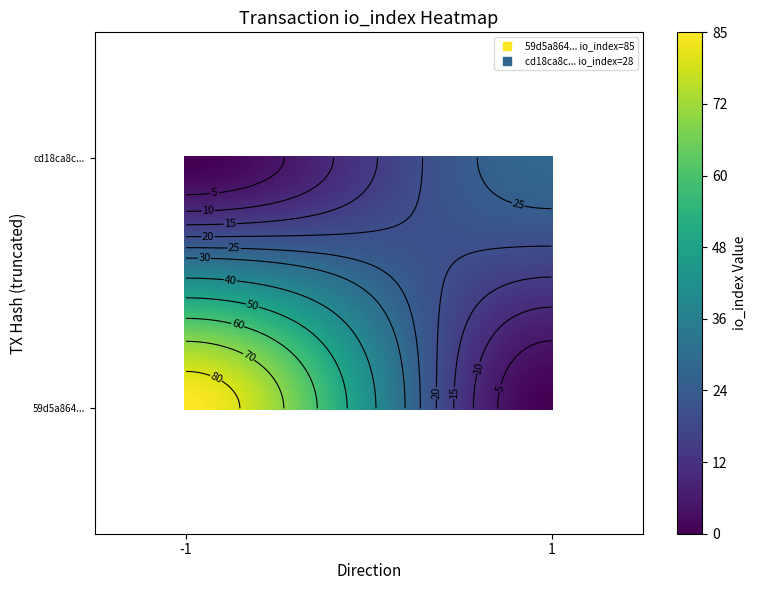

How many data points in 59d5a8649308c8803c95a94b3dc272ea306533d are less than 85?

1